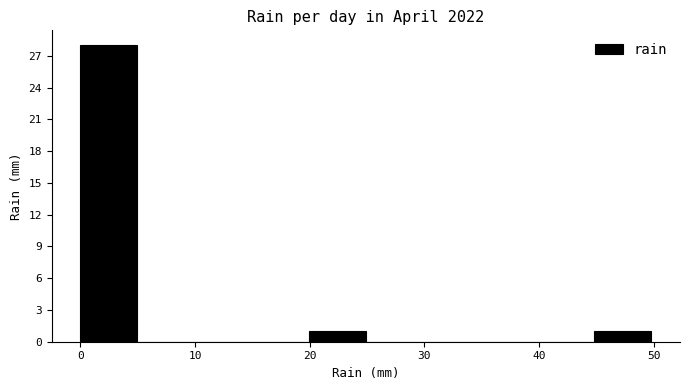

Reading left to right, list every bar in this chart as the range it spans on the x-axis followed by its height. Neither the bar edges nor the heights are printed on the chart, so give them approximately, as read against the axes.

0 to 5: 28
5 to 10: 0
10 to 15: 0
15 to 20: 0
20 to 25: 1
25 to 30: 0
30 to 35: 0
35 to 40: 0
40 to 45: 0
45 to 50: 1